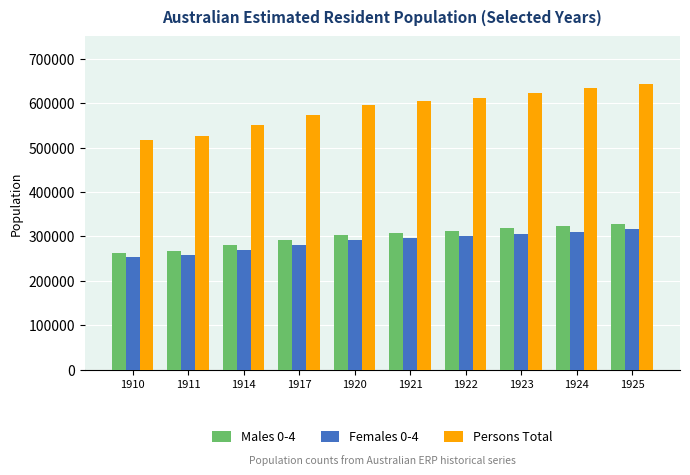

Are the bars grouped side by side (vs. stacked)?

Yes